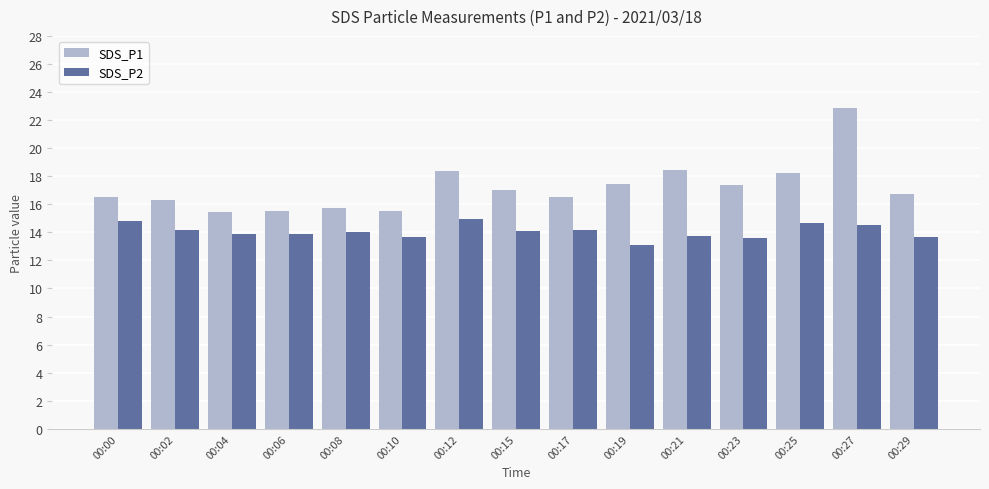

What is the highest value of the SDS_P1 series?

22.9